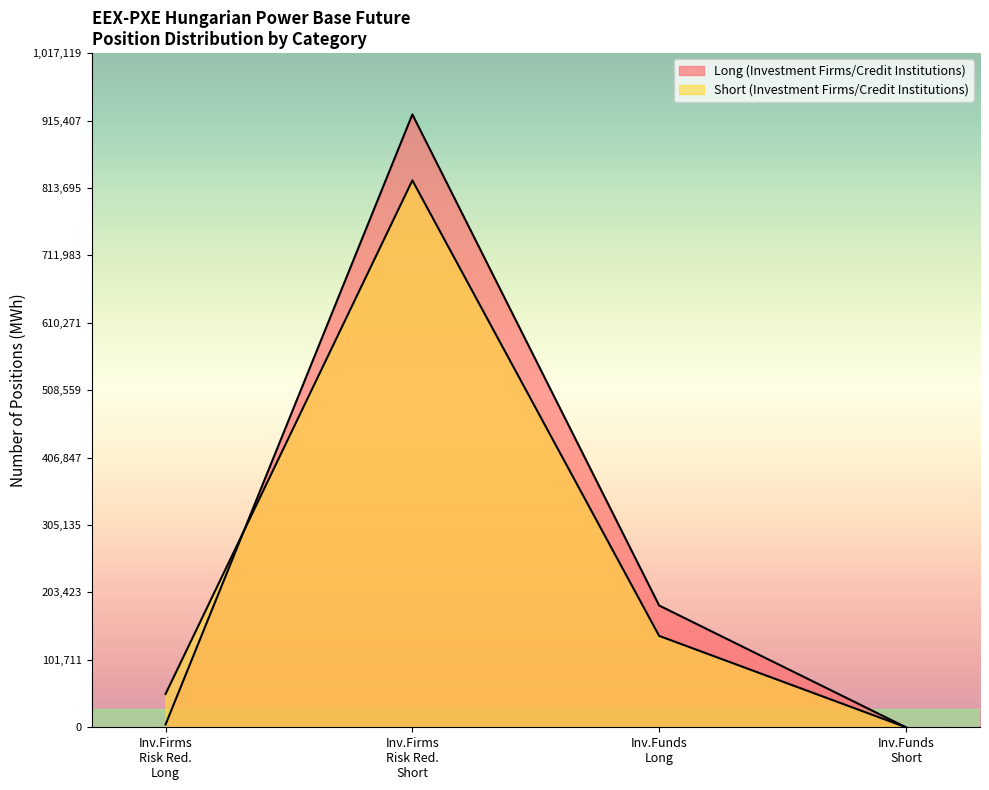

How many positive values does the Long (Investment Firms/Credit Institutions) series have?

3